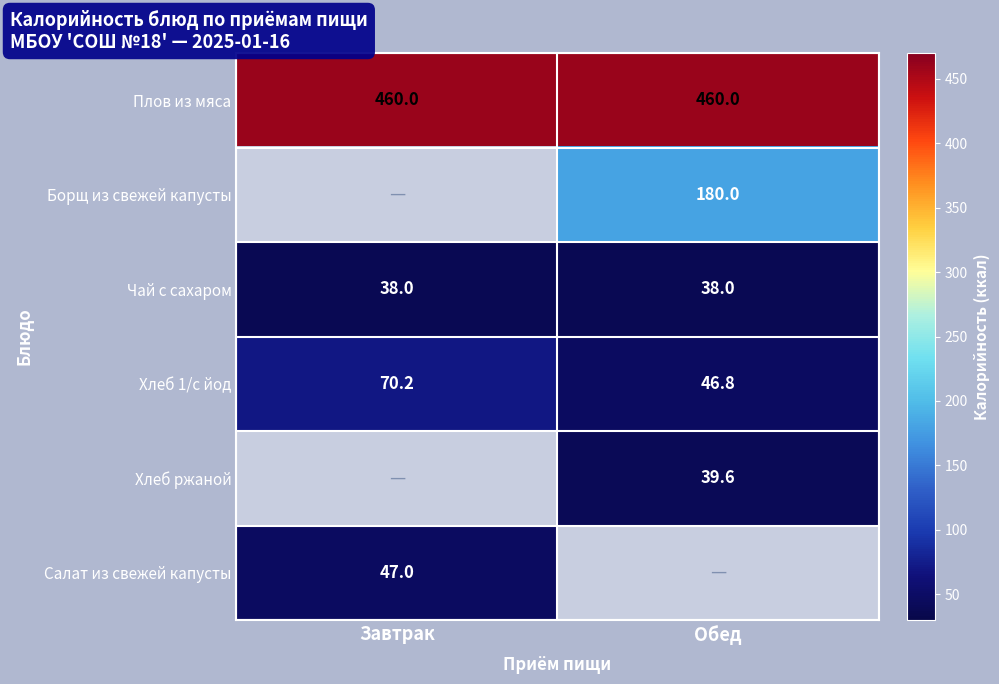

Which category has the lowest value in the Хлеб 1/с йод series?

Обед